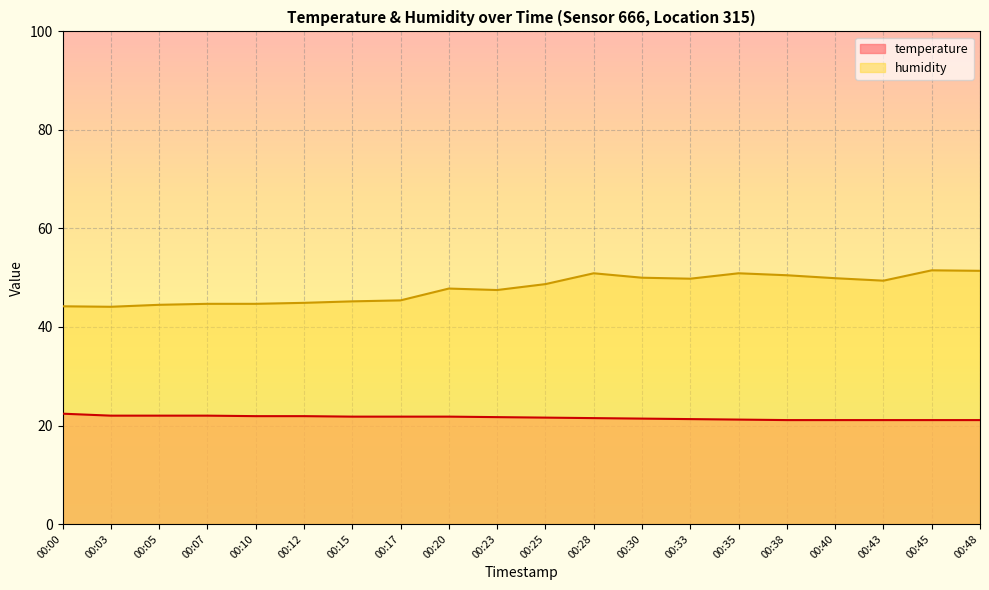

True or false: temperature and humidity intersect in this chart.

False